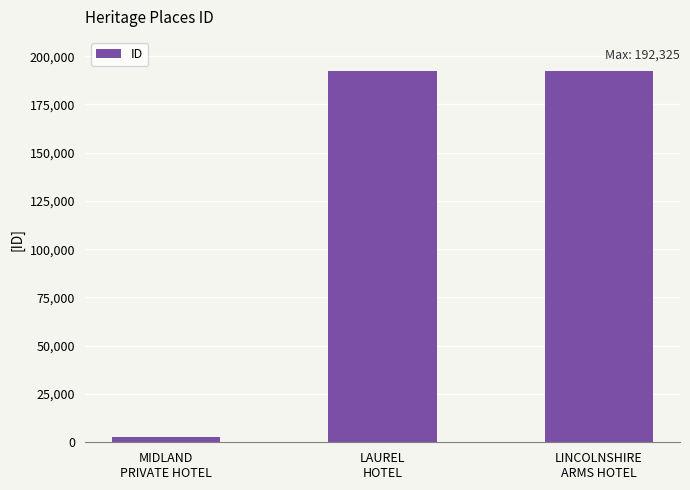

What is the sum of all values?

387136